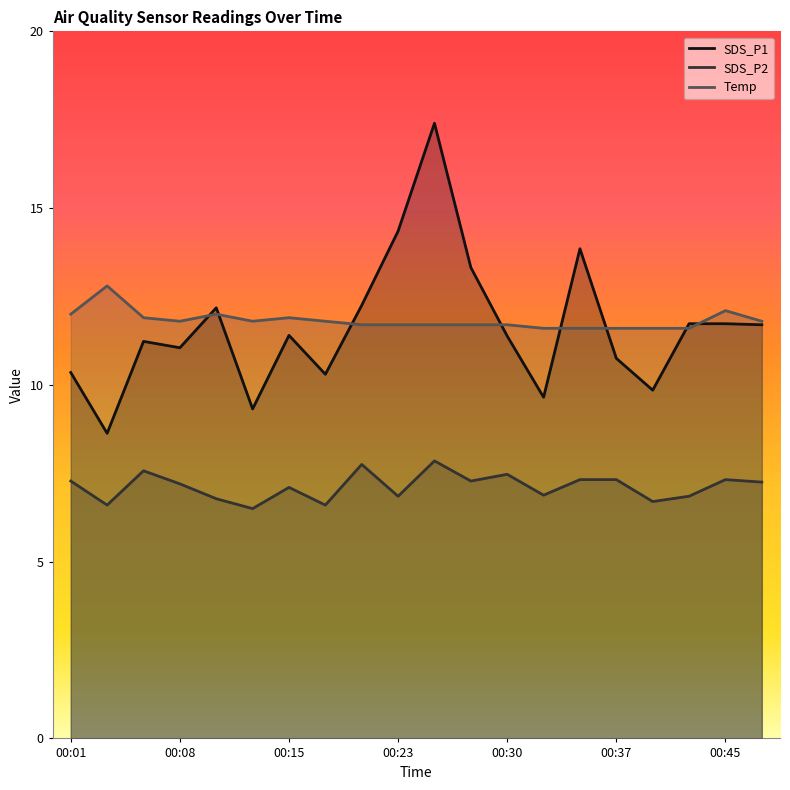

What is the smallest value displayed?

6.5